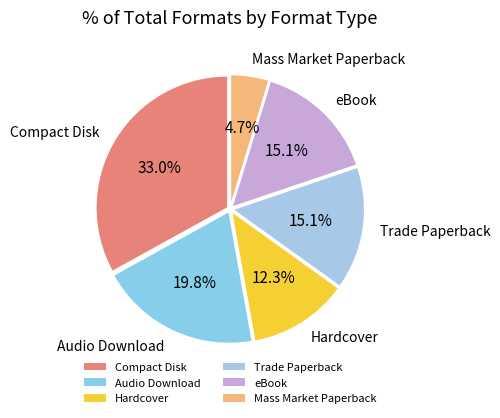

Does Audio Download represent more than half of the total?

No